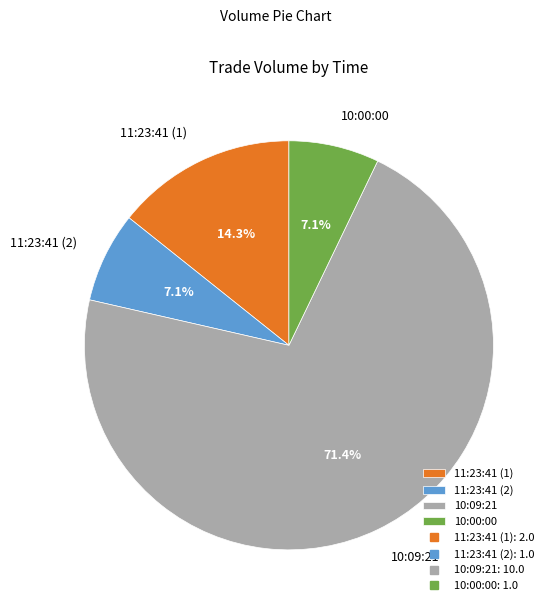

To the nearest percent, what percentage of the pie is 11:23:41 (2)?

7%